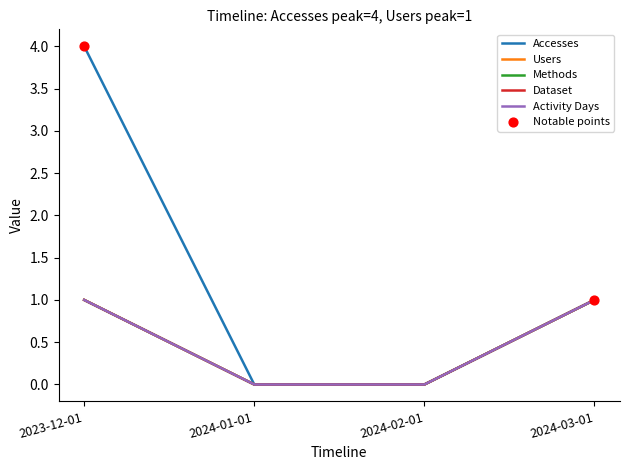

Is this an area chart (filled region under the line)?

No